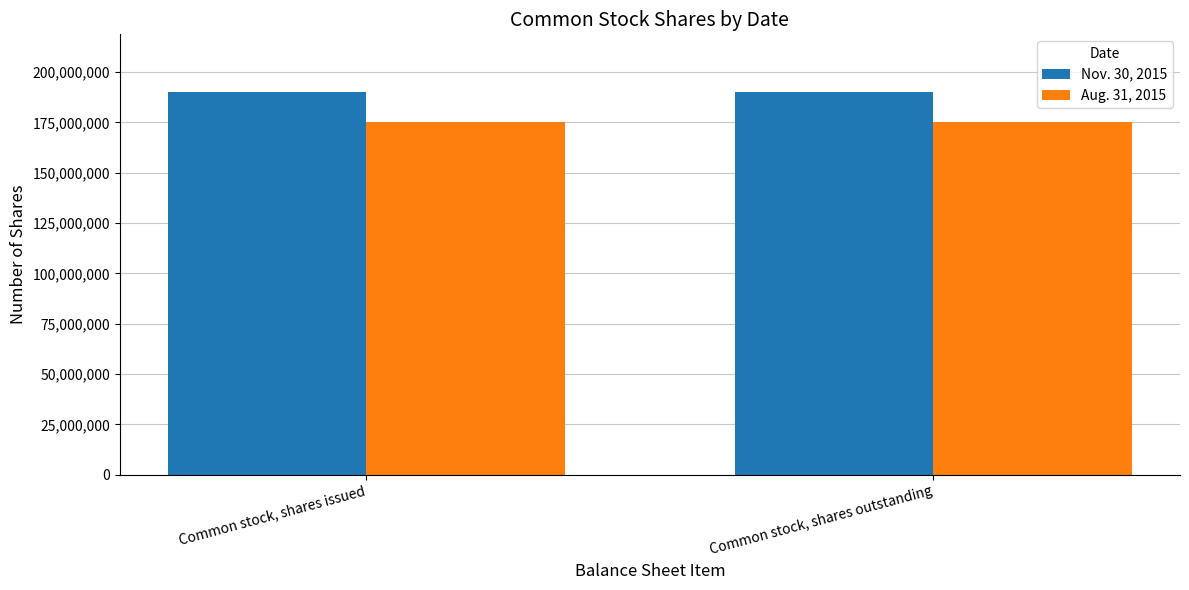

How many bars are there in each group?

2